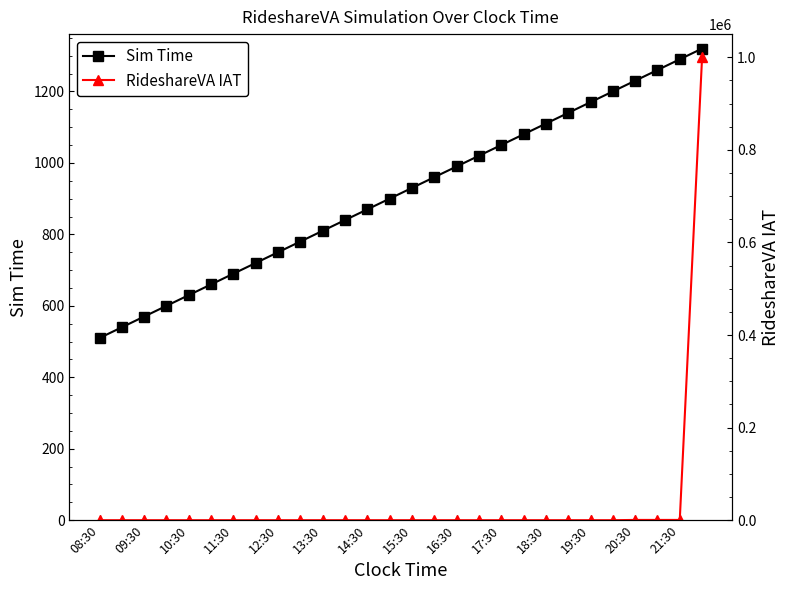

What is the difference between the maximum and second lowest values in the Sim Time series?

780